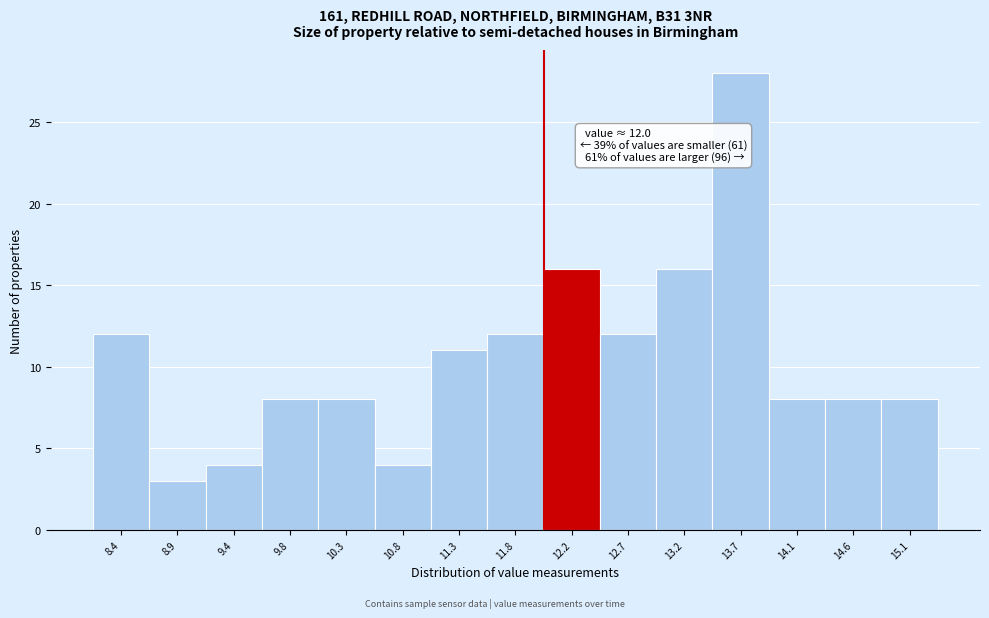

Which range on the x-axis has the tallest bar?

13.40 to 13.90